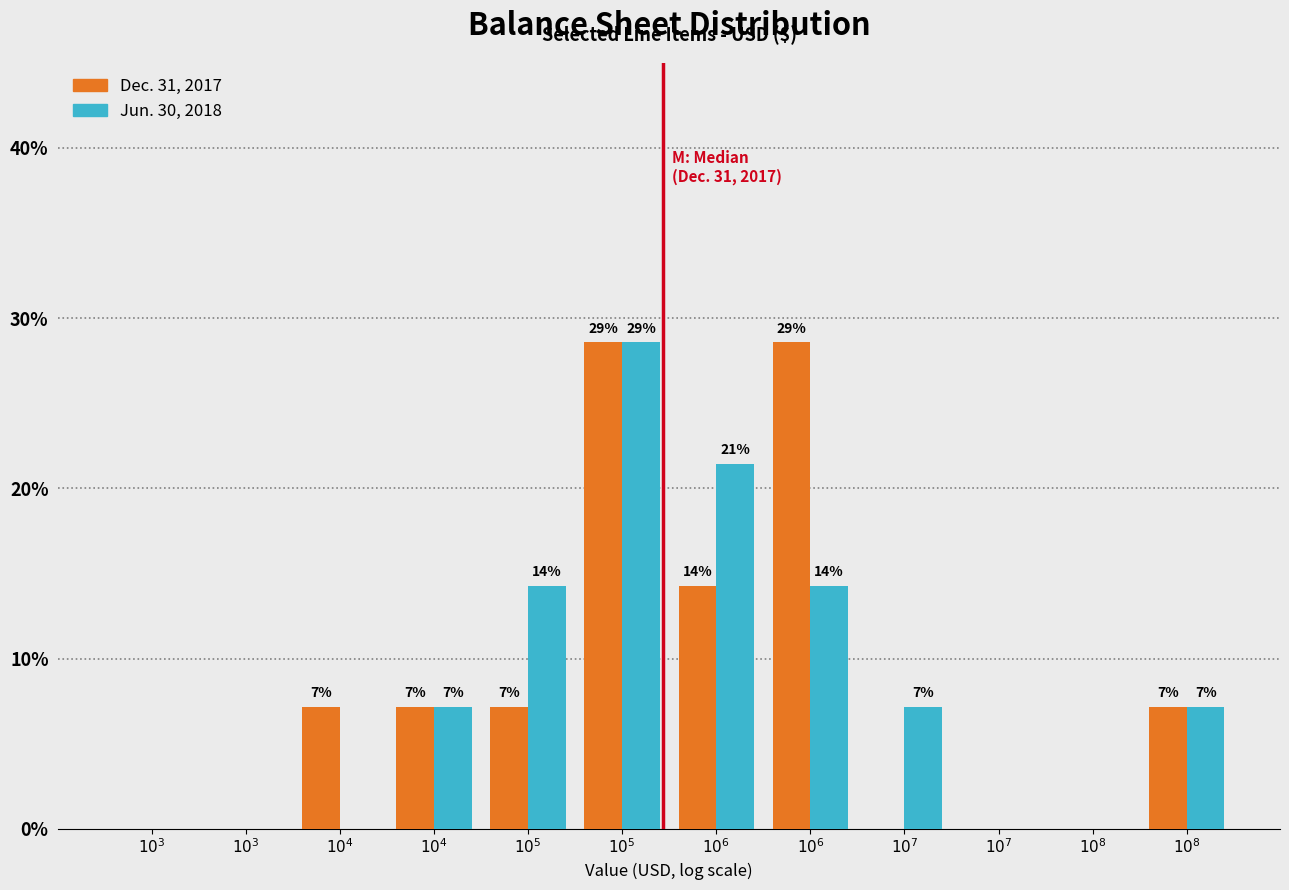

How many groups of bars are there?

12